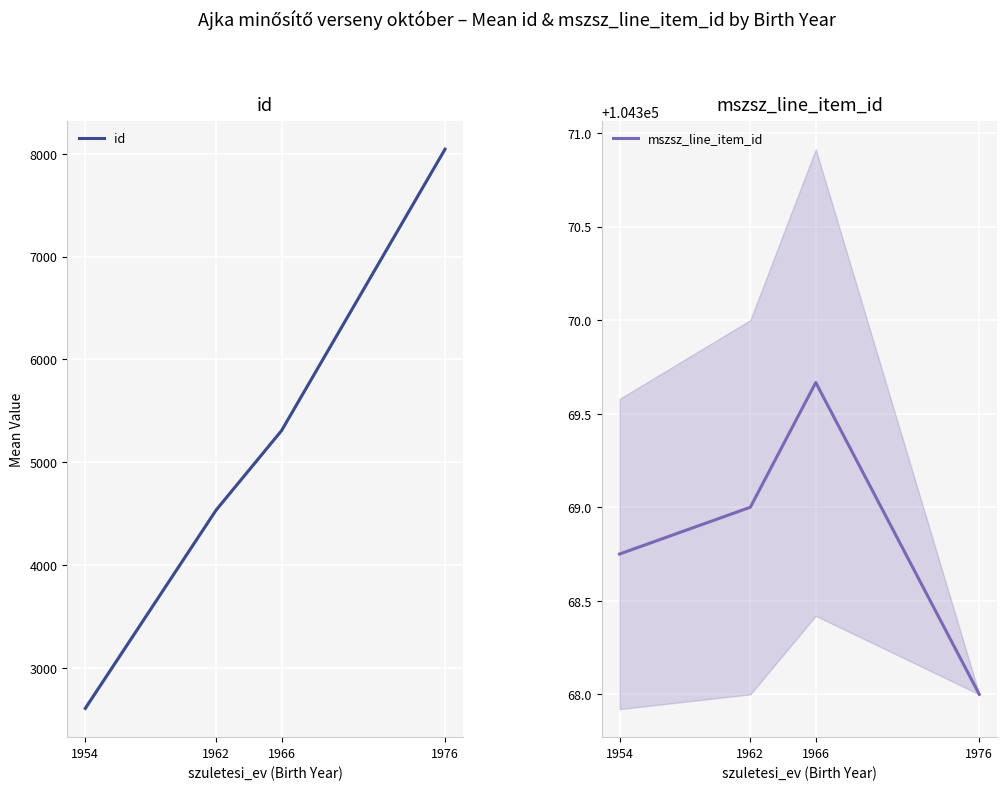

How many data points in mszsz_line_item_id are above 104369?

1